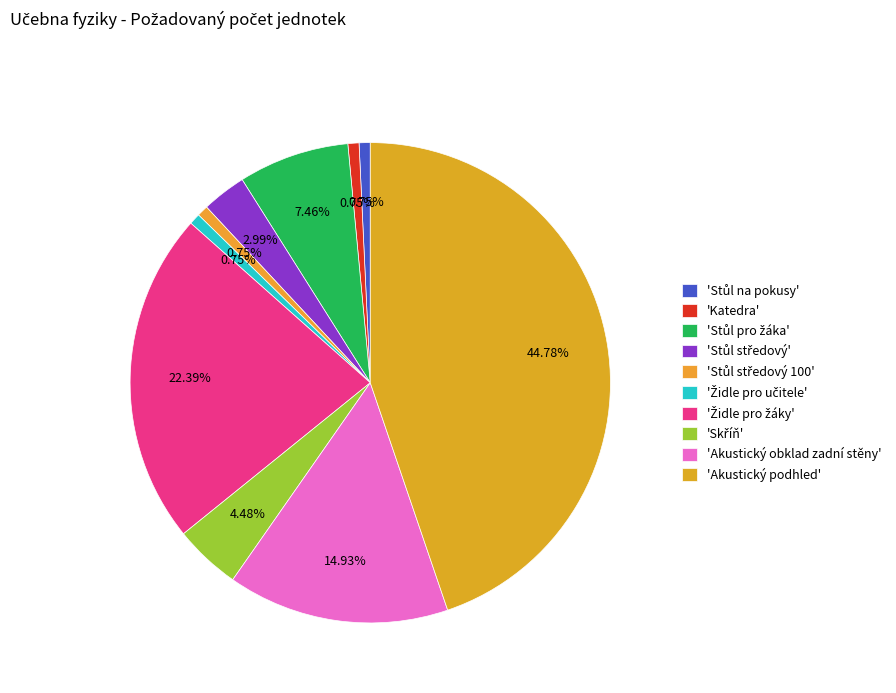

How many slices are in this pie chart?

10